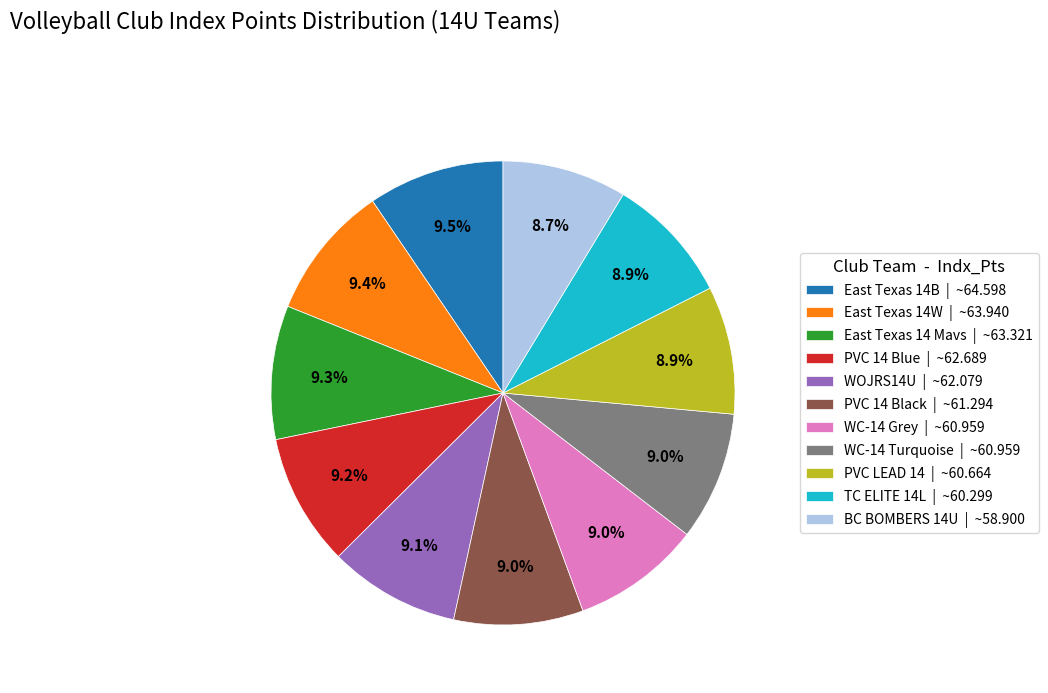

Which has a higher value, East Texas 14B | ~64.598 or WC-14 Grey | ~60.959?

East Texas 14B | ~64.598